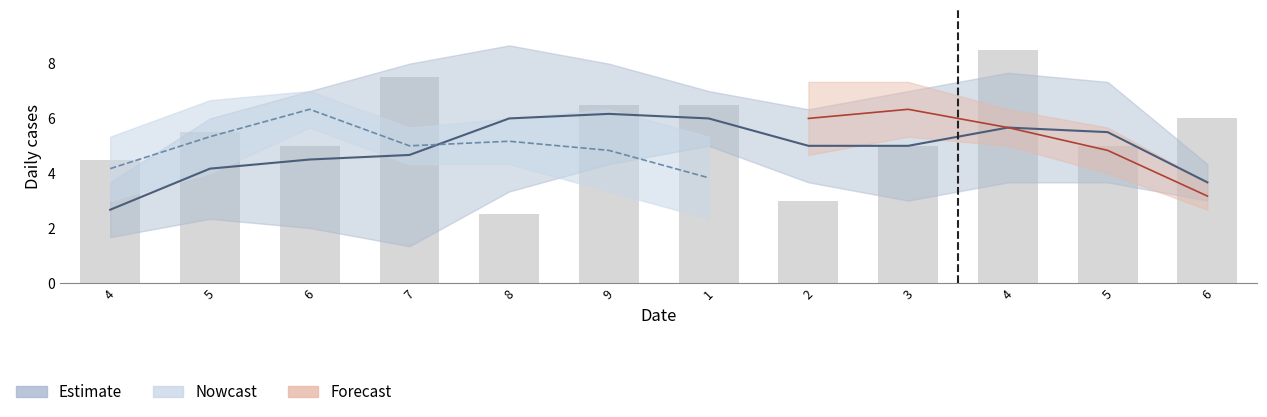

What is the label of the 12th bar from the right?

4